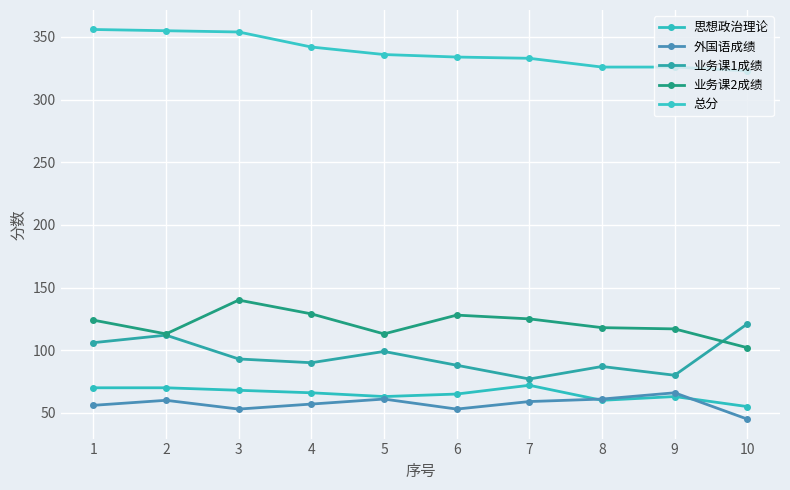

What is the lowest value of the 总分 series?

323